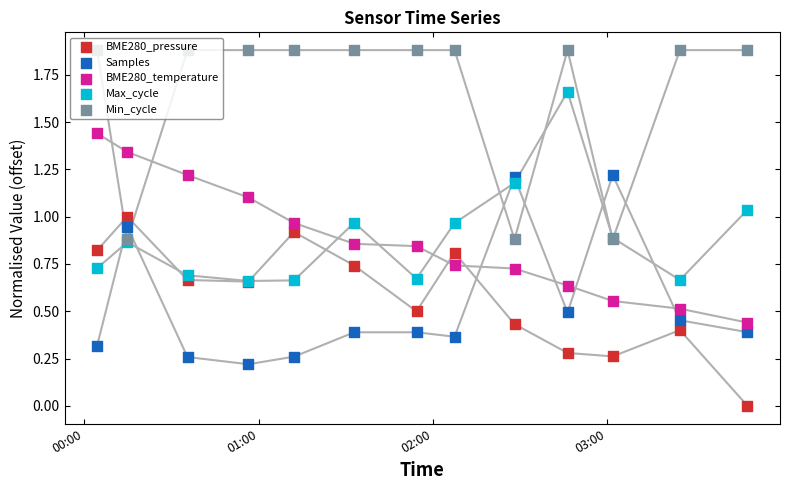

Which series has the largest total across all categories?

Min_cycle